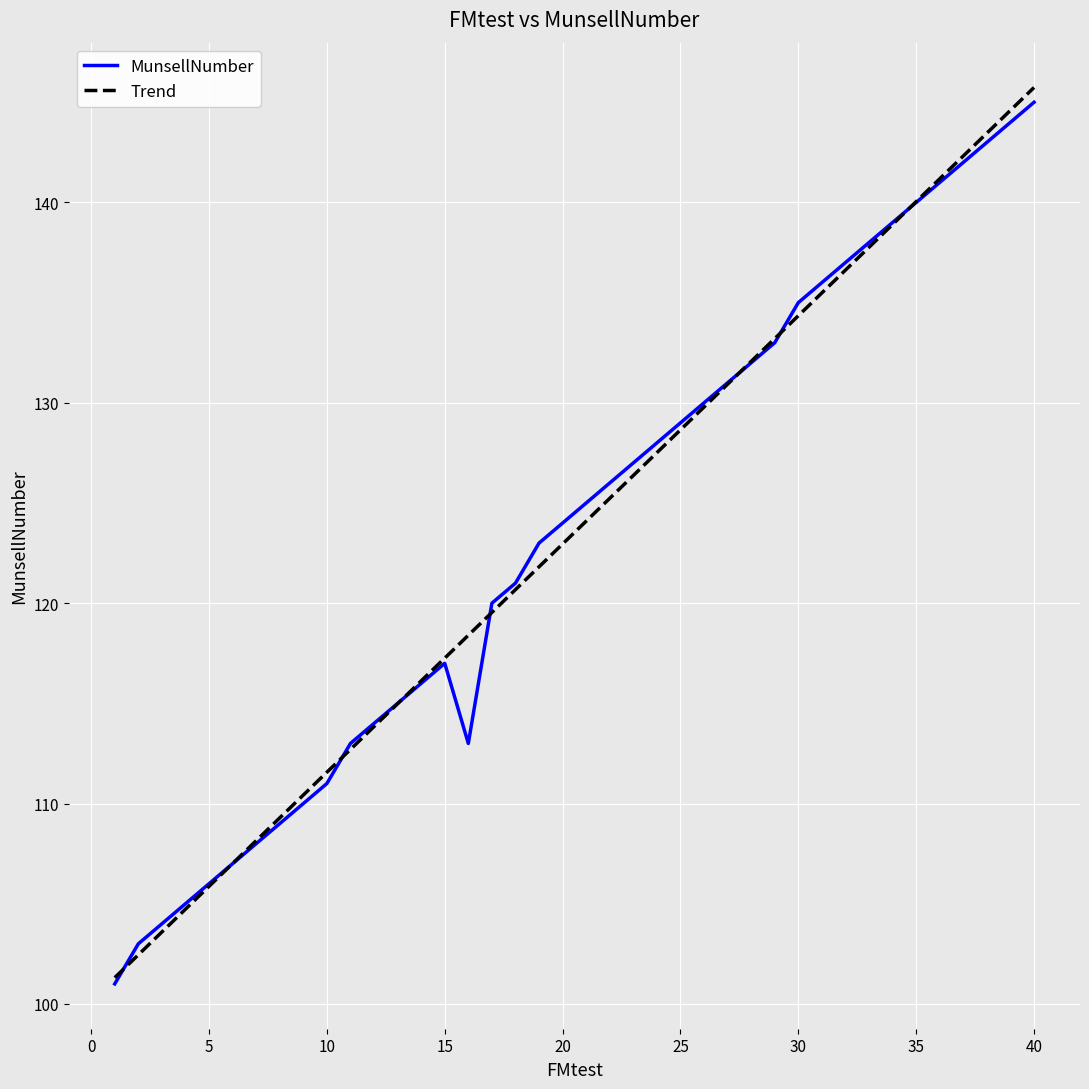

What is the maximum value for MunsellNumber?

145